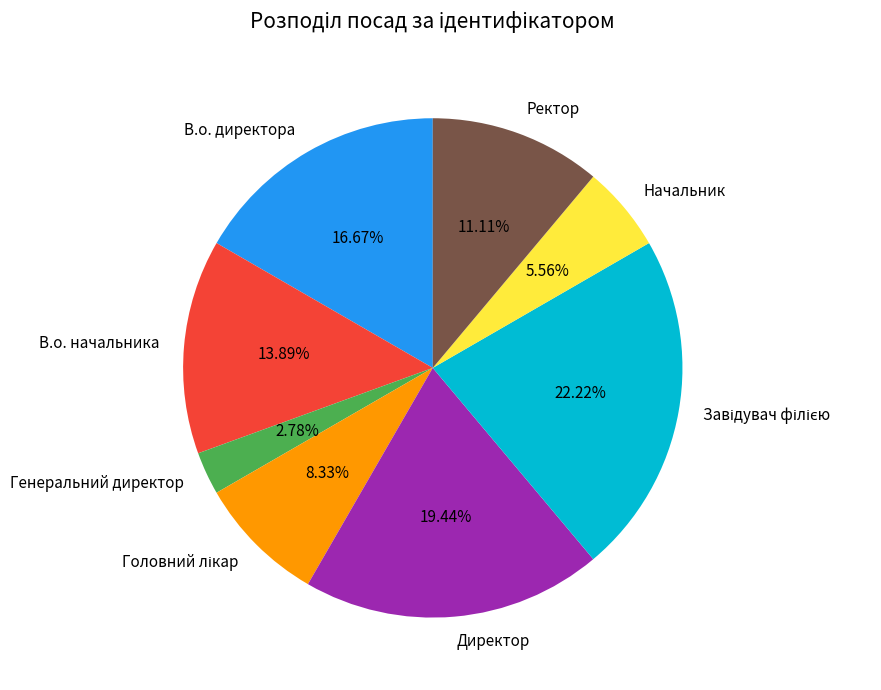

Does Генеральний директор represent more than half of the total?

No